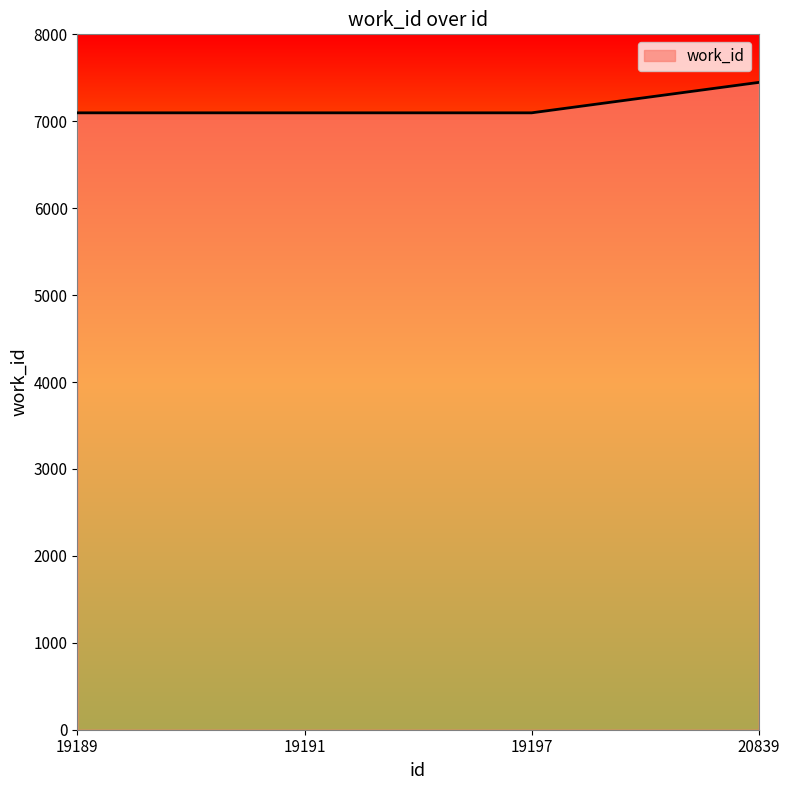

Is it true that the value at 20839 is 4403?

False